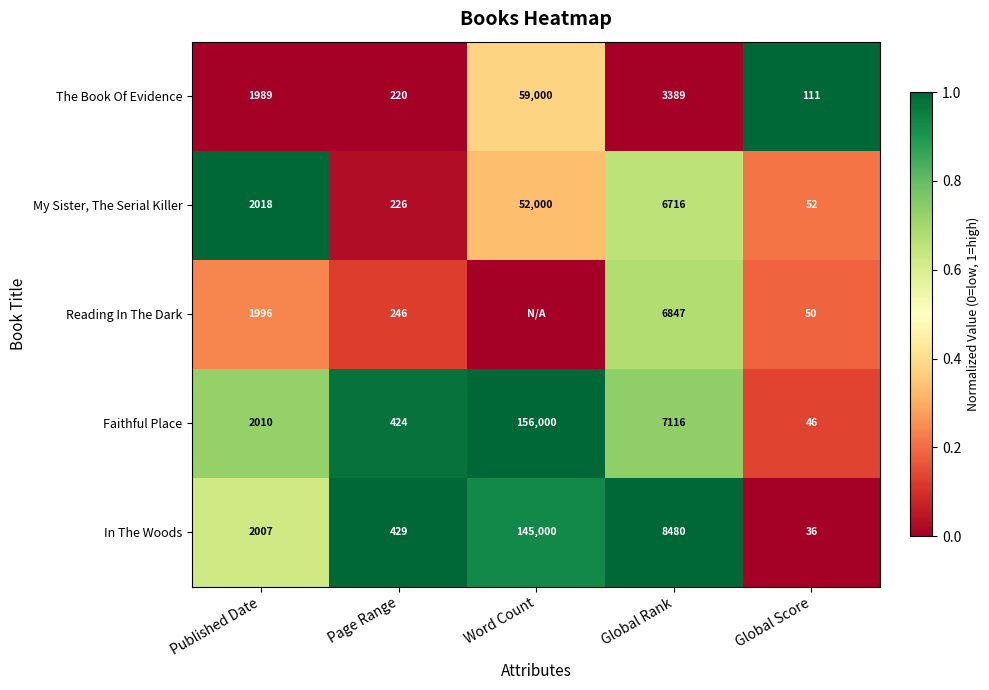

What is the minimum value for In The Woods?

36